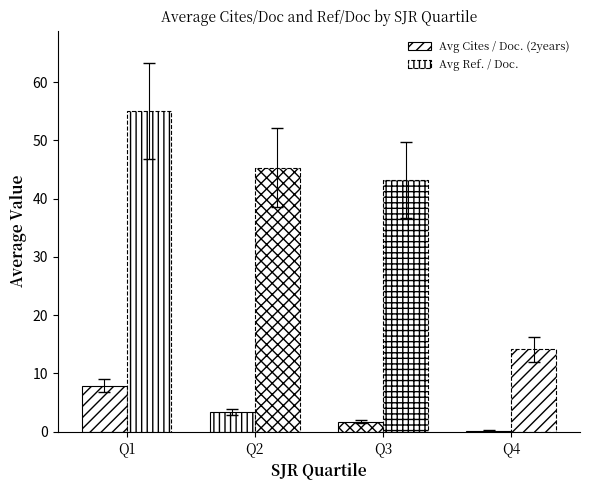

Reading left to right, transcribe all the data shown in this chart.

Avg Cites / Doc. (2years): Q1=7.9	Q2=3.4	Q3=1.7	Q4=0.2
Avg Ref. / Doc.: Q1=55.1	Q2=45.3	Q3=43.2	Q4=14.1